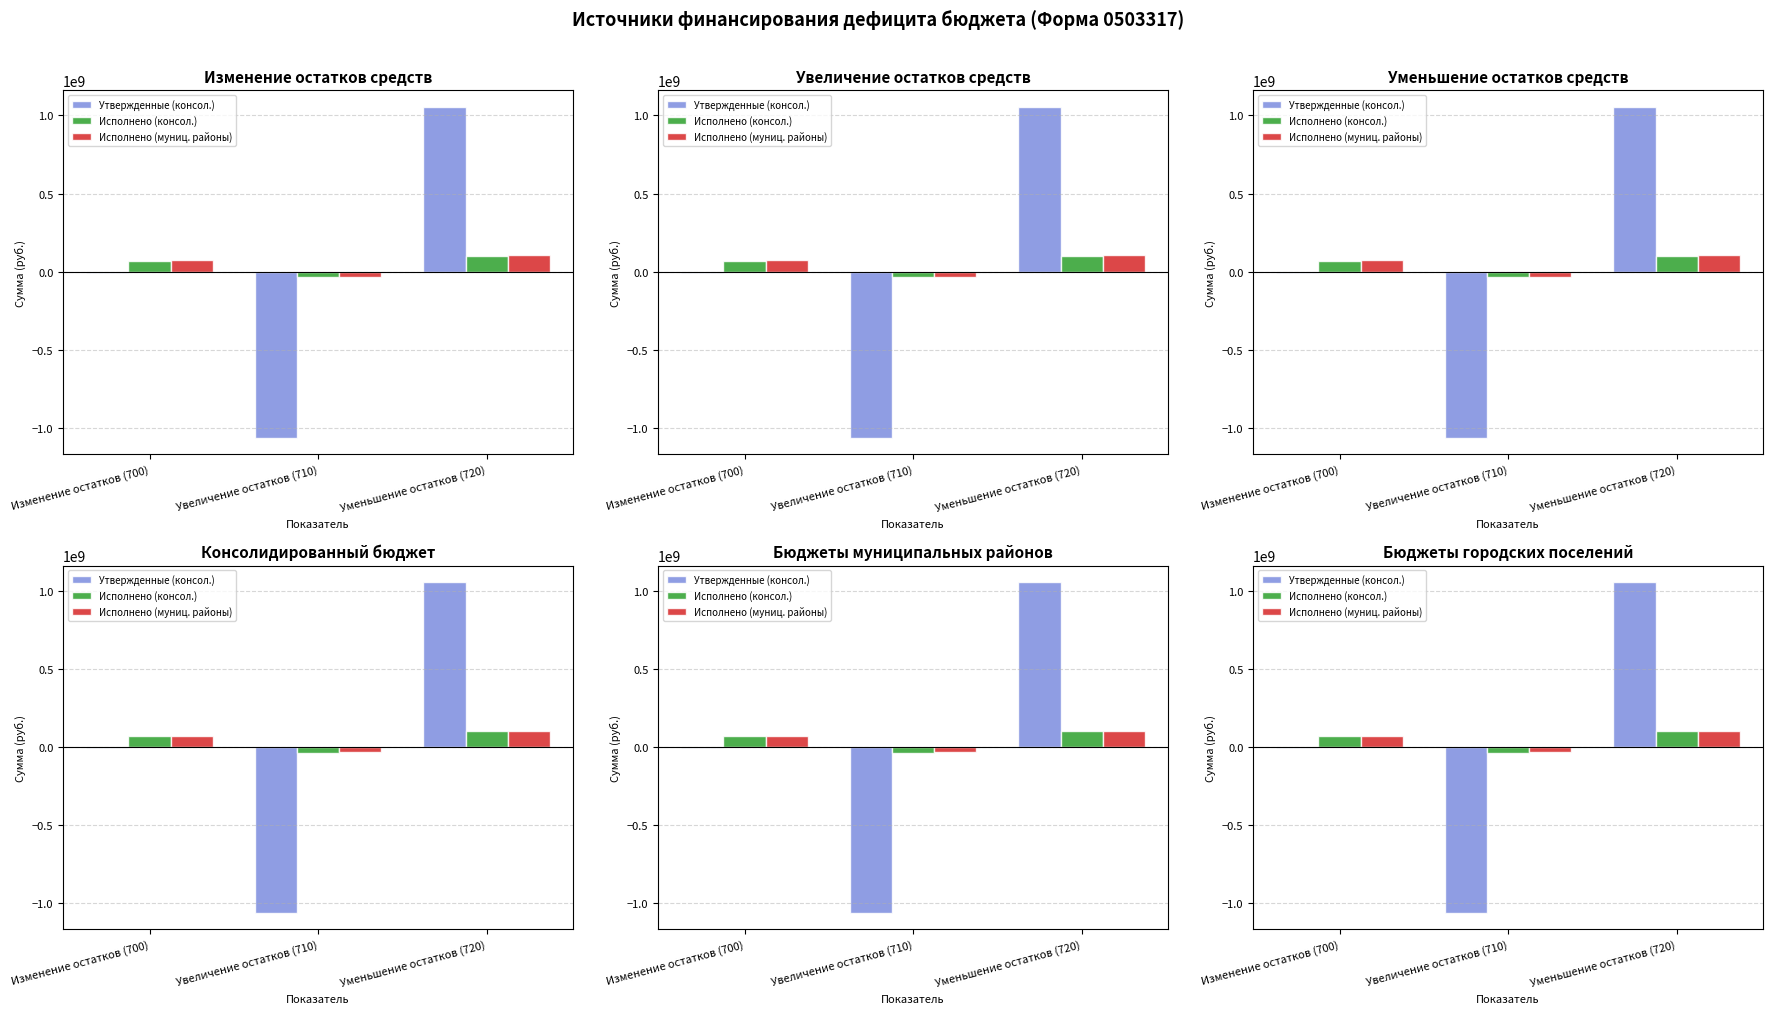

What is the label of the 3rd bar from the right?

Изменение остатков (700)